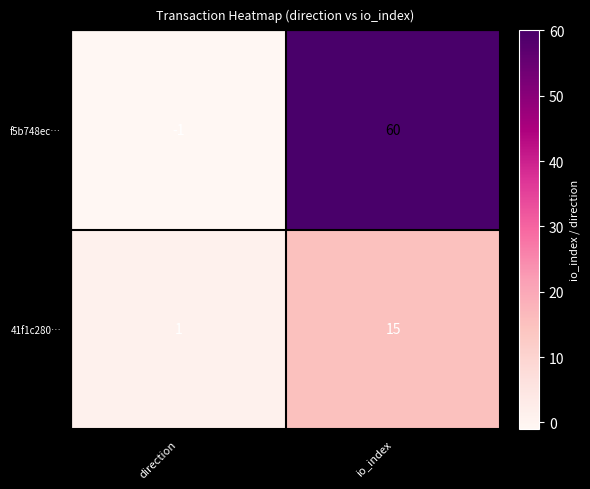

What is the smallest value displayed?

-1